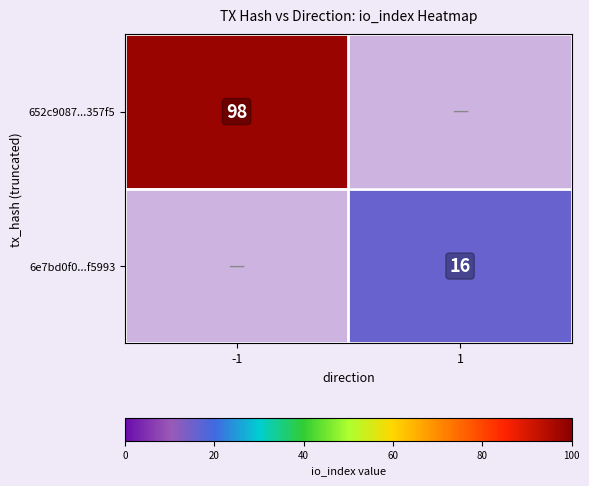

At how many categories does at least one series exceed 21?

1